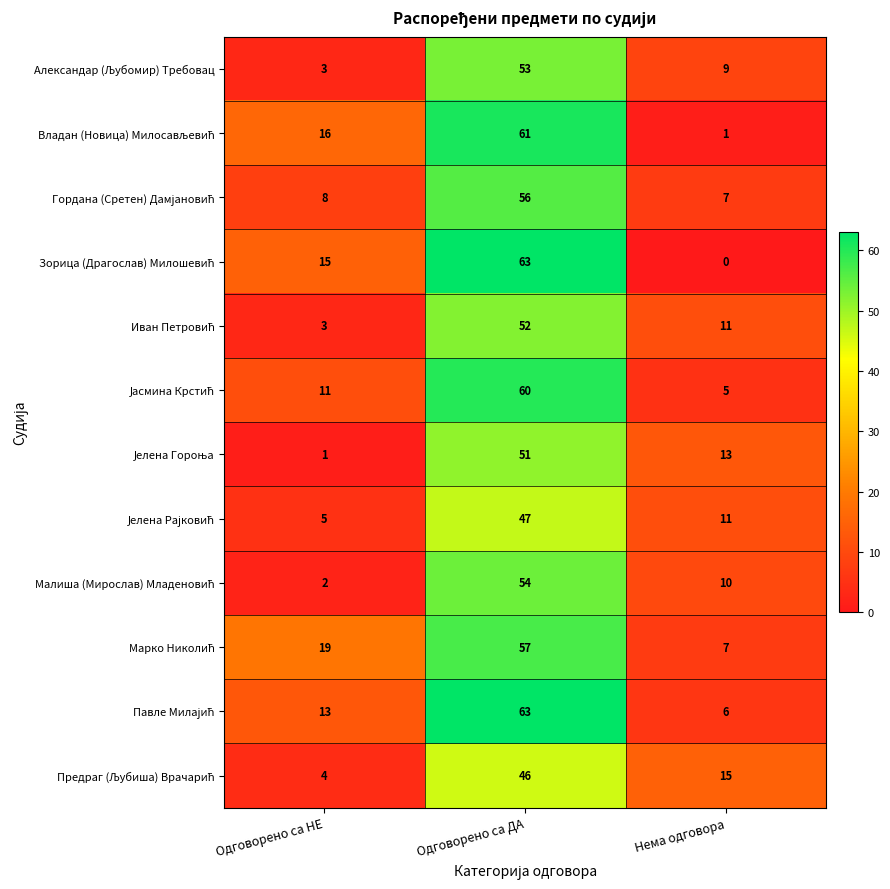

What is the total value across all series at Одговорено са ДА?

663